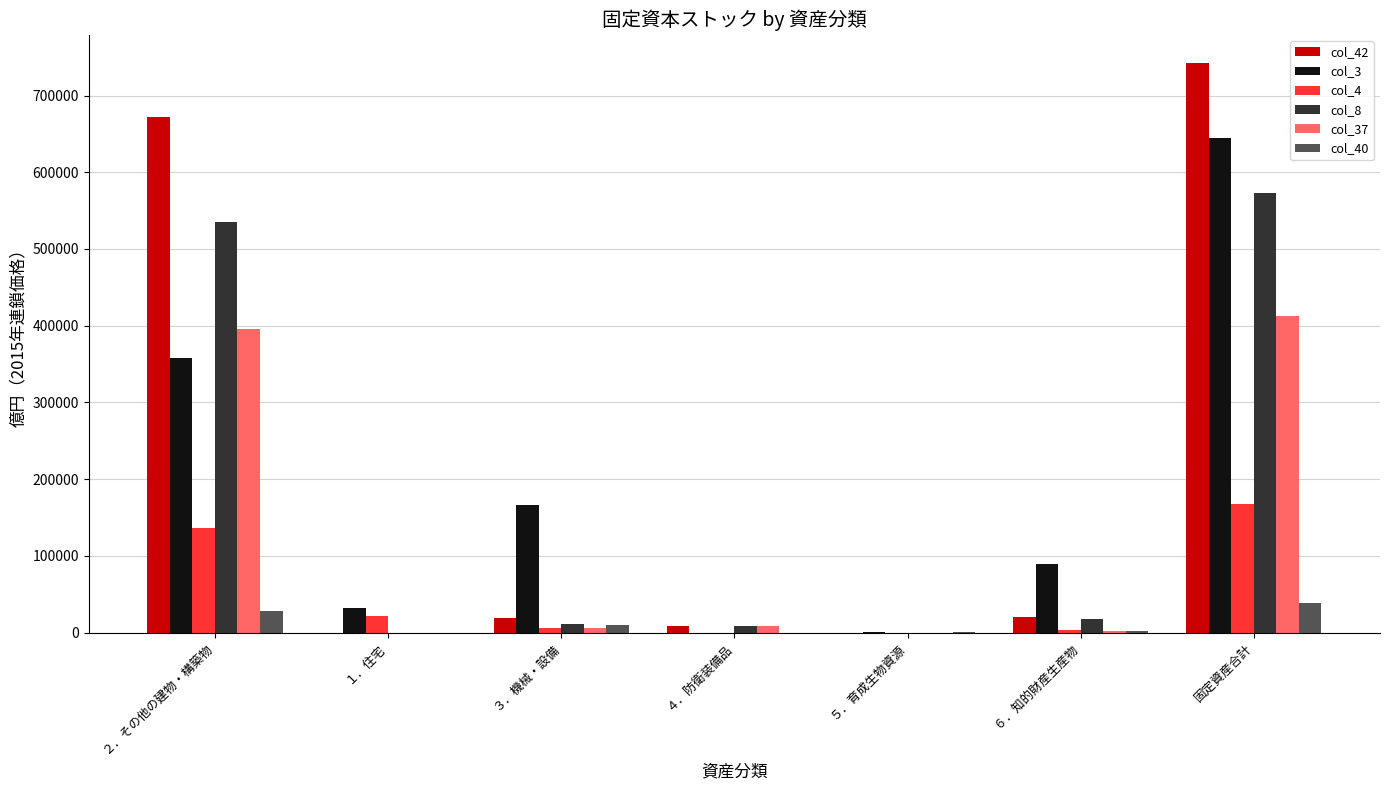

What value does the col_3 series have at ６．知的財産生産物?

89690.6